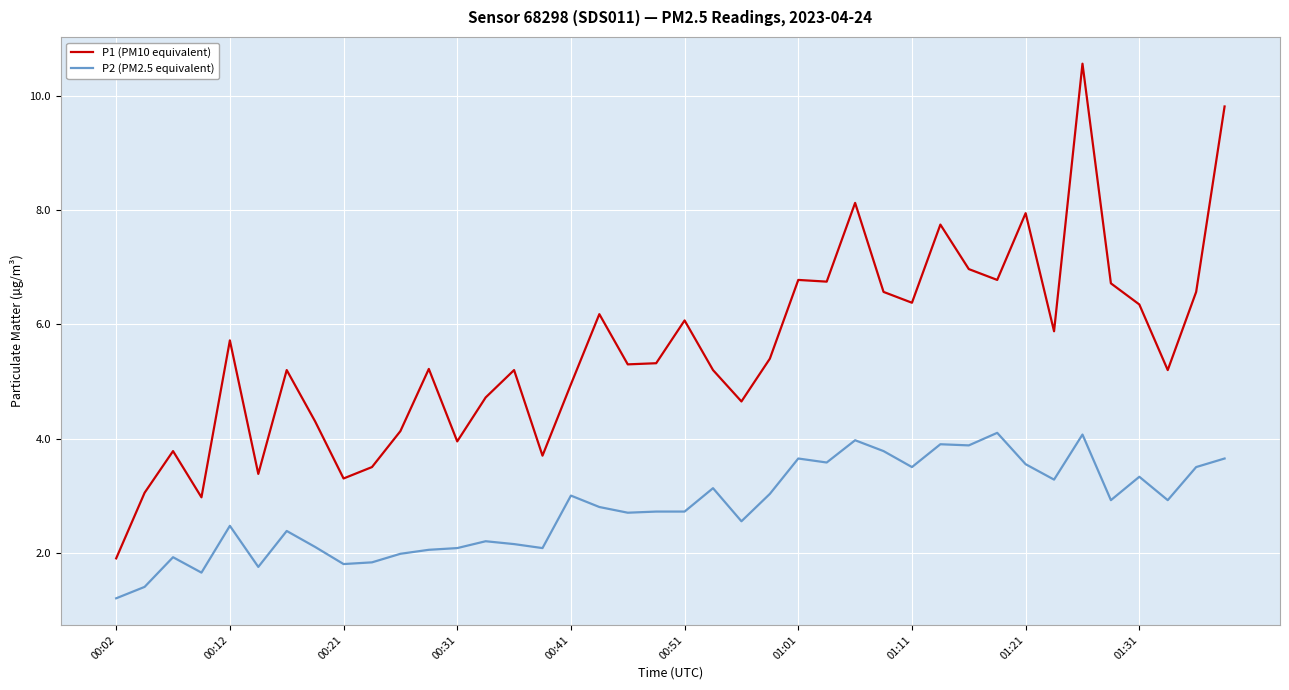

What is the highest value of the P1 (PM10 equivalent) series?

10.6